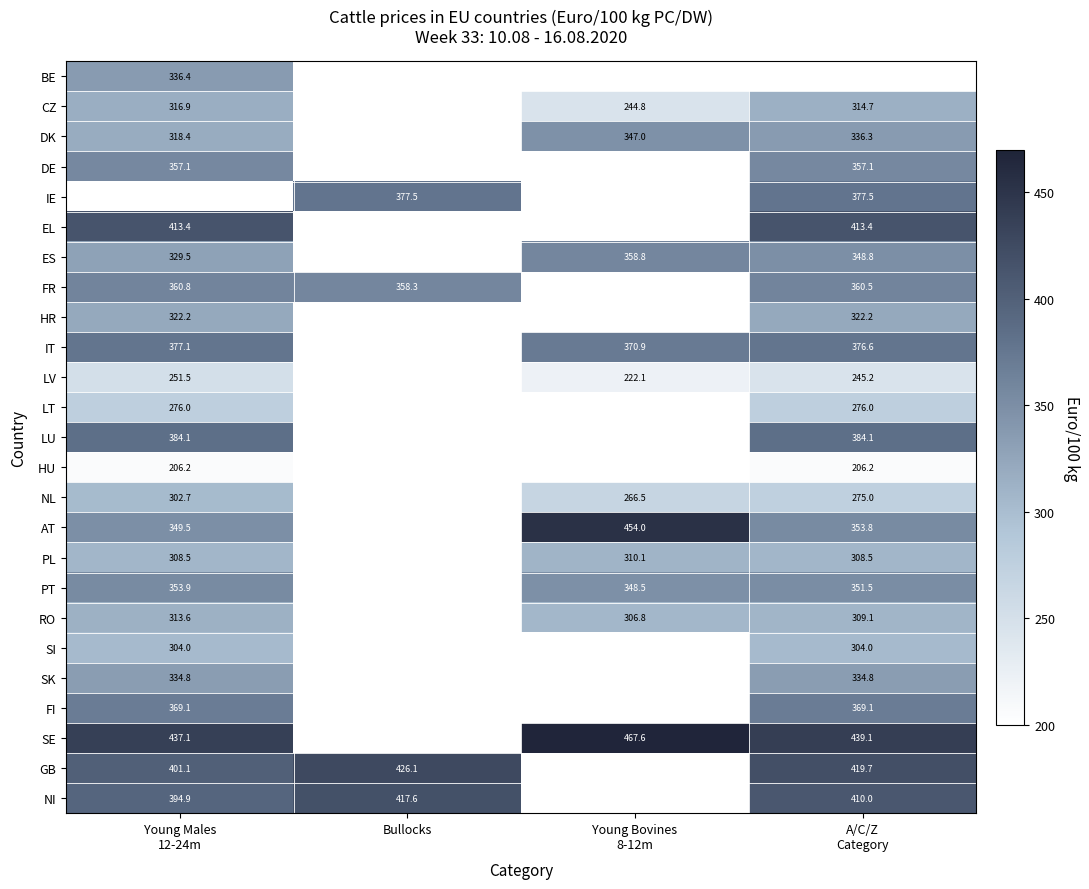

Between Young Males 12-24m and Young Bovines 8-12m, which series saw the biggest shift?

AT